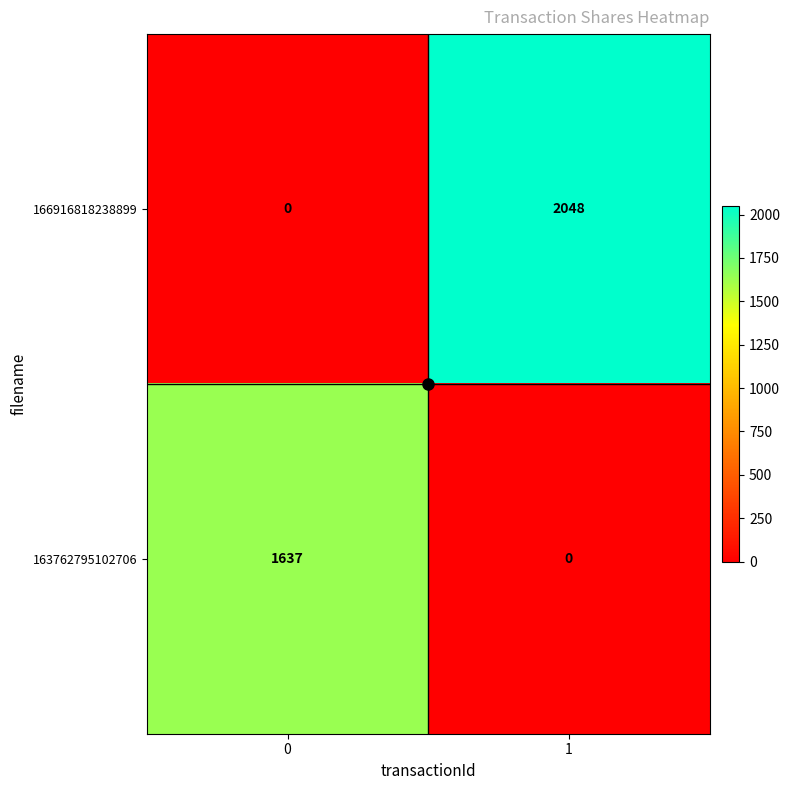

Which series has the widest spread of values?

166916818238899